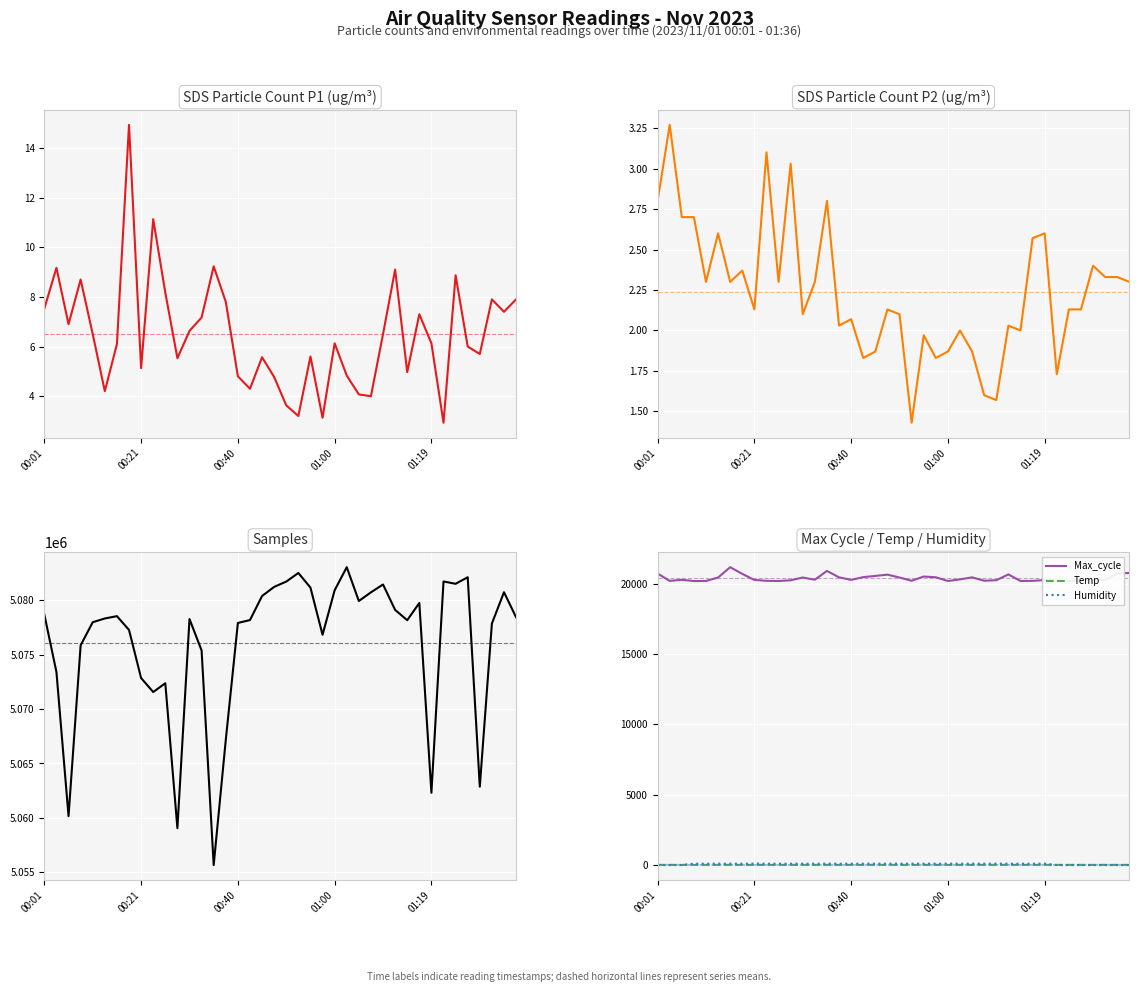

What is the spread (max minus min) of values at 18?

5080369.1